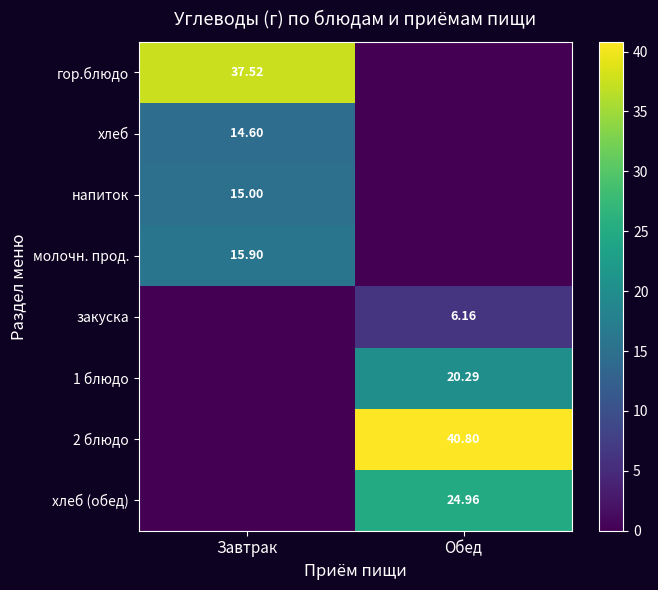

How many values in the 1 блюдо series are below 20?

1